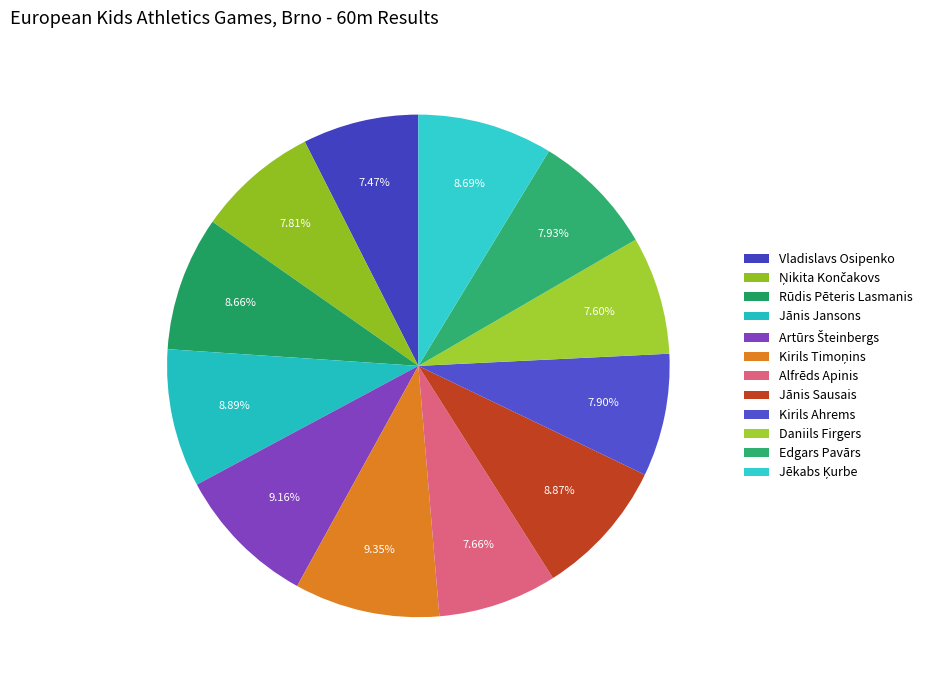

To the nearest percent, what is the difference between the largest and smallest slice percentages?

2%